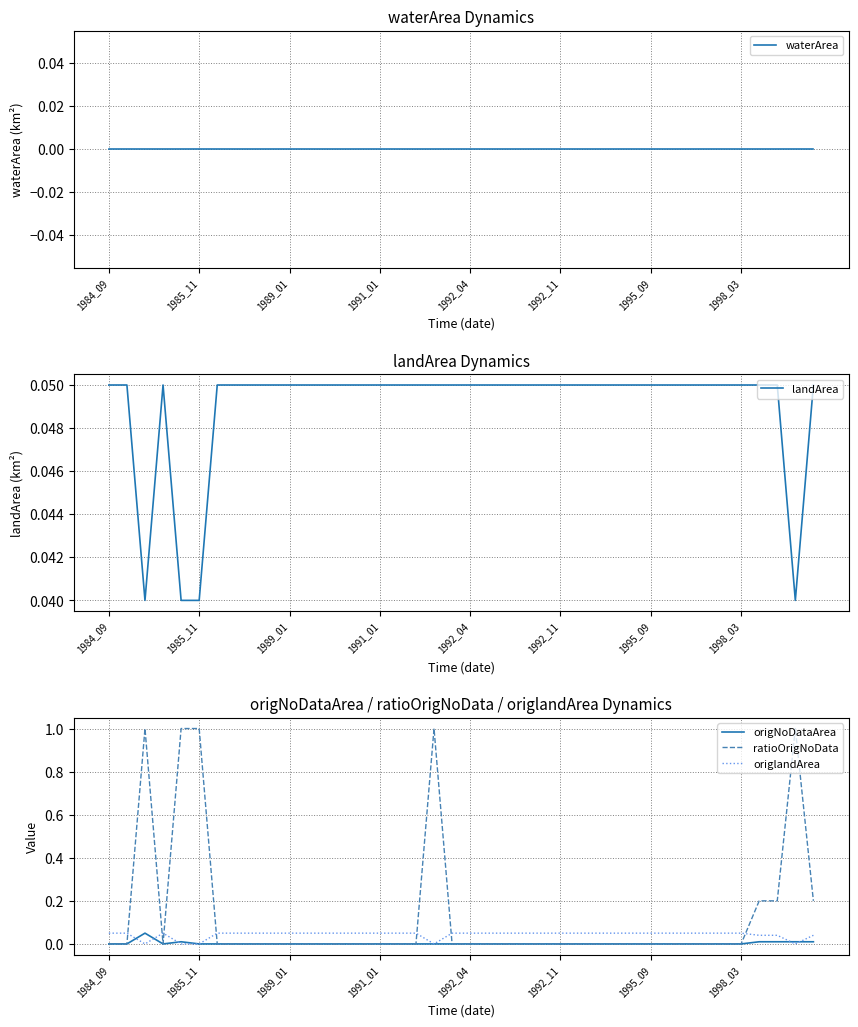

At 18, list the series in order from largest to smallest.

ratioOrigNoData, landArea, waterArea, origNoDataArea, origlandArea